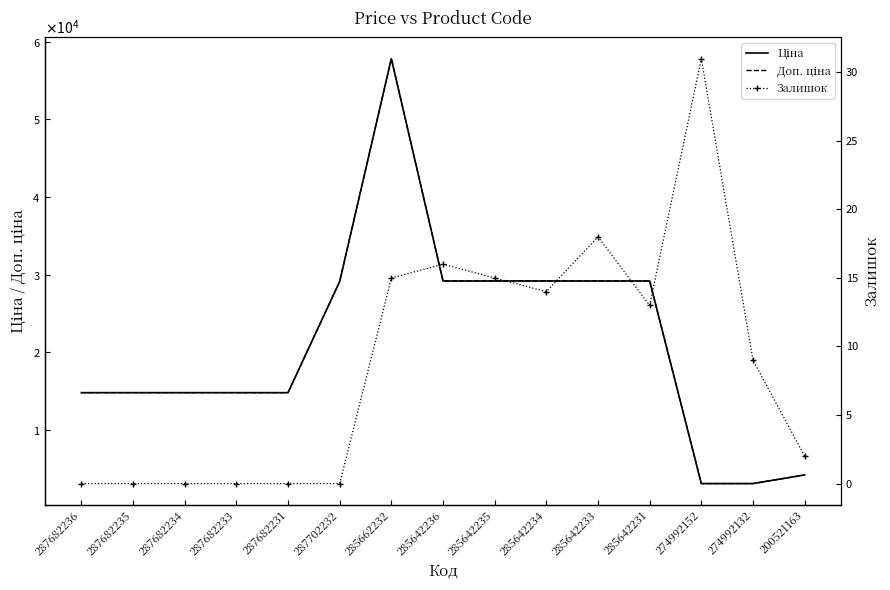

The Залишок series shows 5.1 at 285642231. True or false?

False